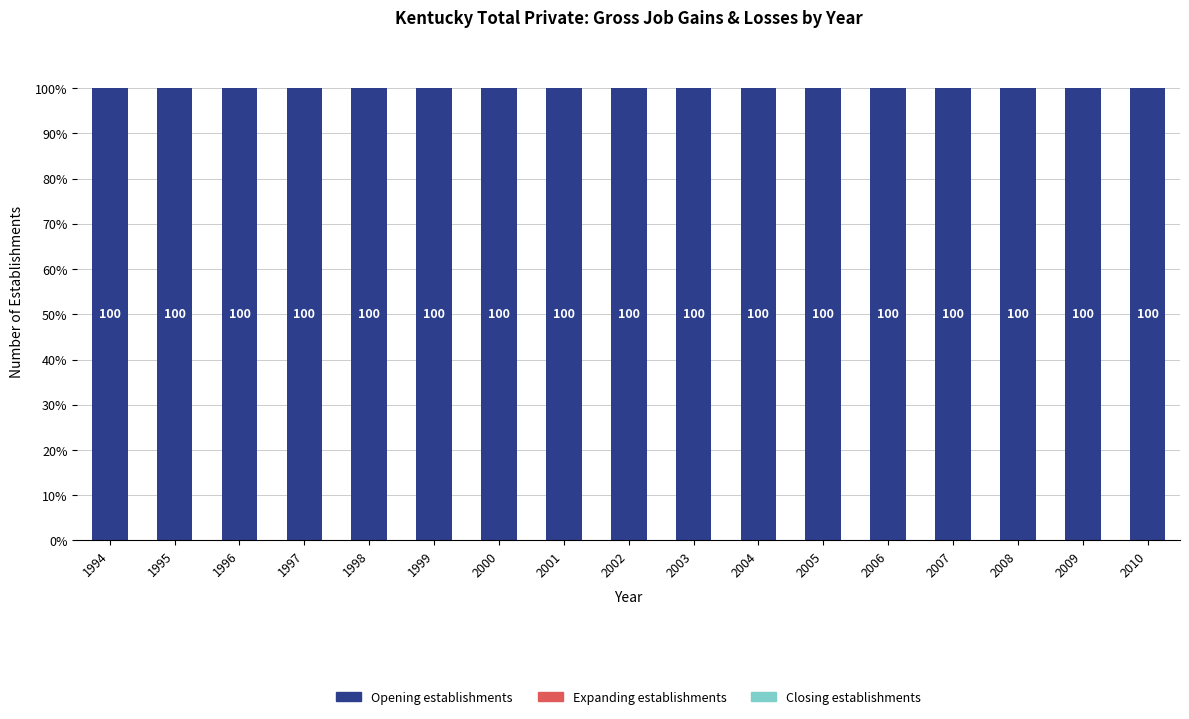

Between 1999 and 2006, which series saw the biggest shift?

Opening establishments